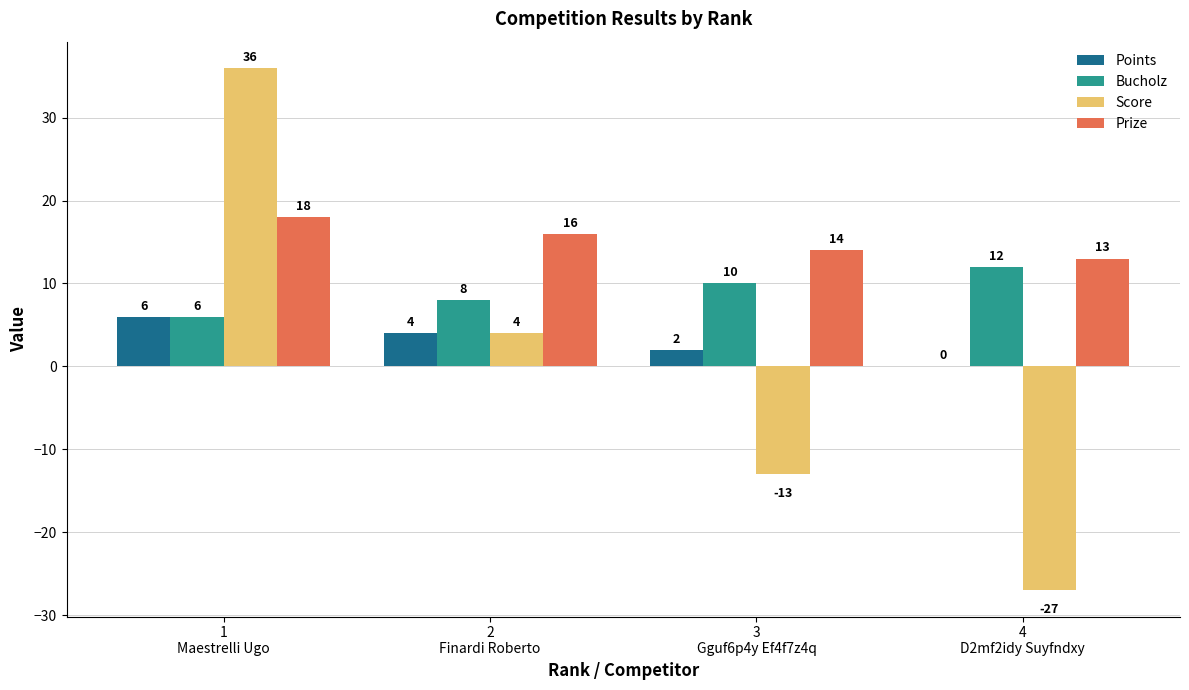

Which series has the largest total across all categories?

Prize